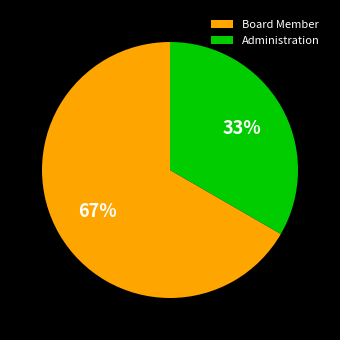

Which has a higher value, Board Member or Administration?

Board Member